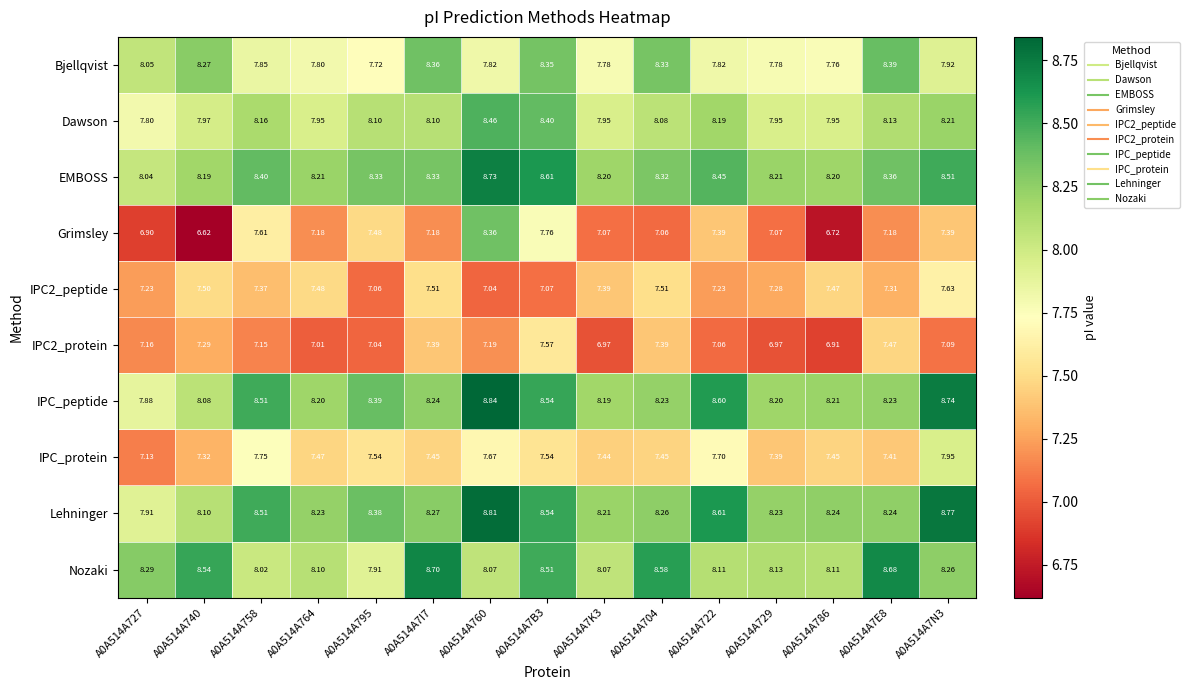

How many series are shown in this chart?

10